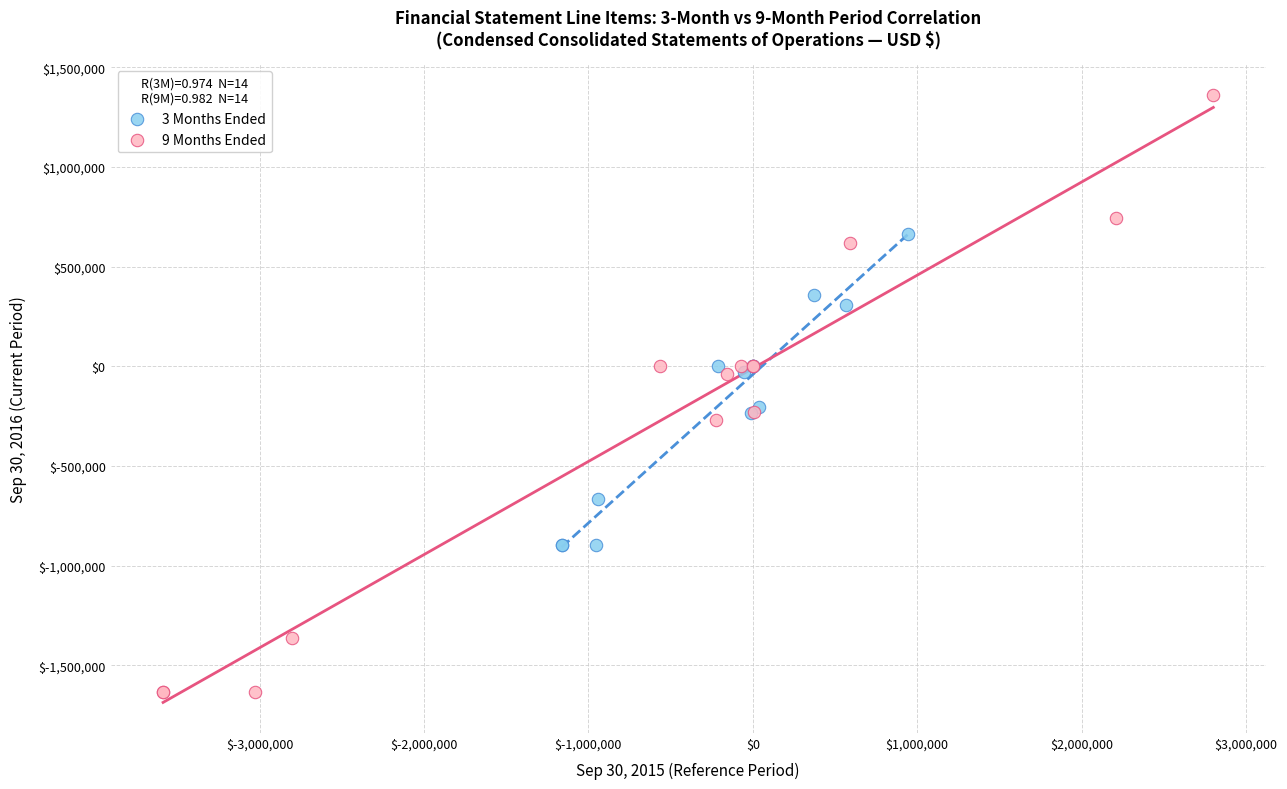

Which series contains the highest Y value?

9 Months Ended